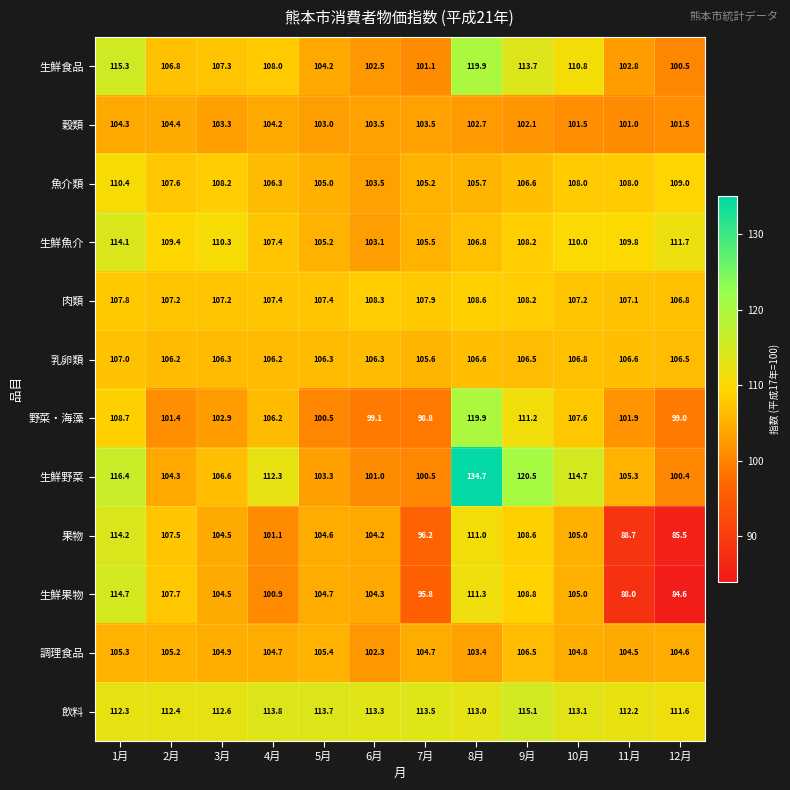

What is the minimum value for 生鮮魚介?

103.1